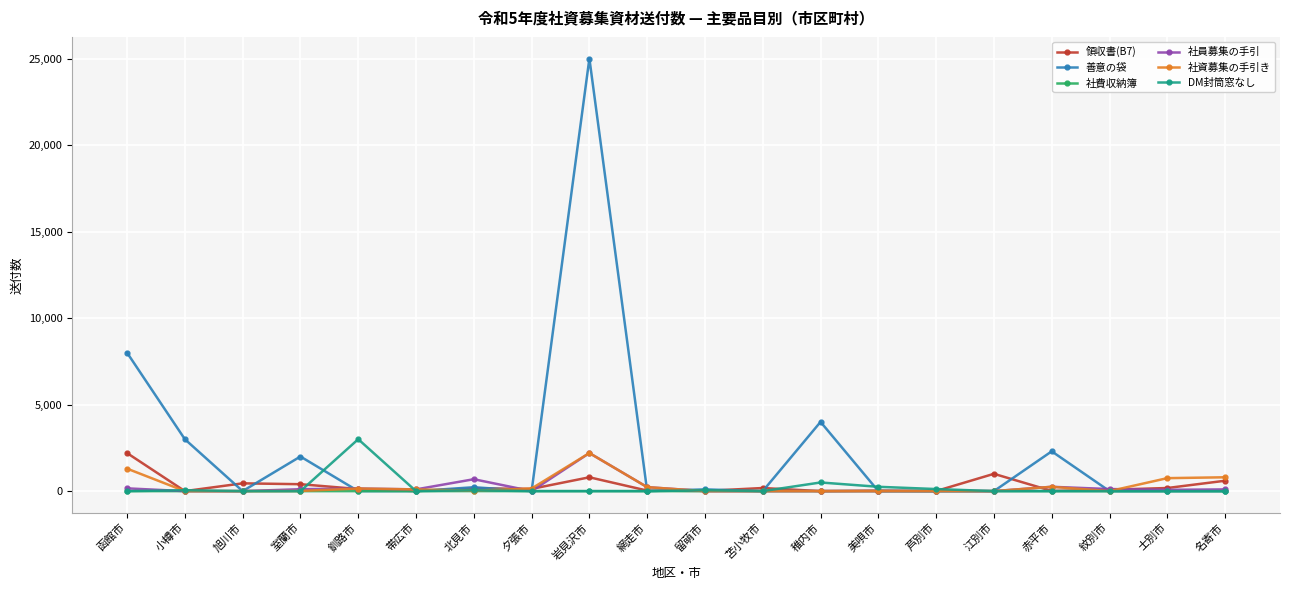

What position from the right is 赤平市?

4